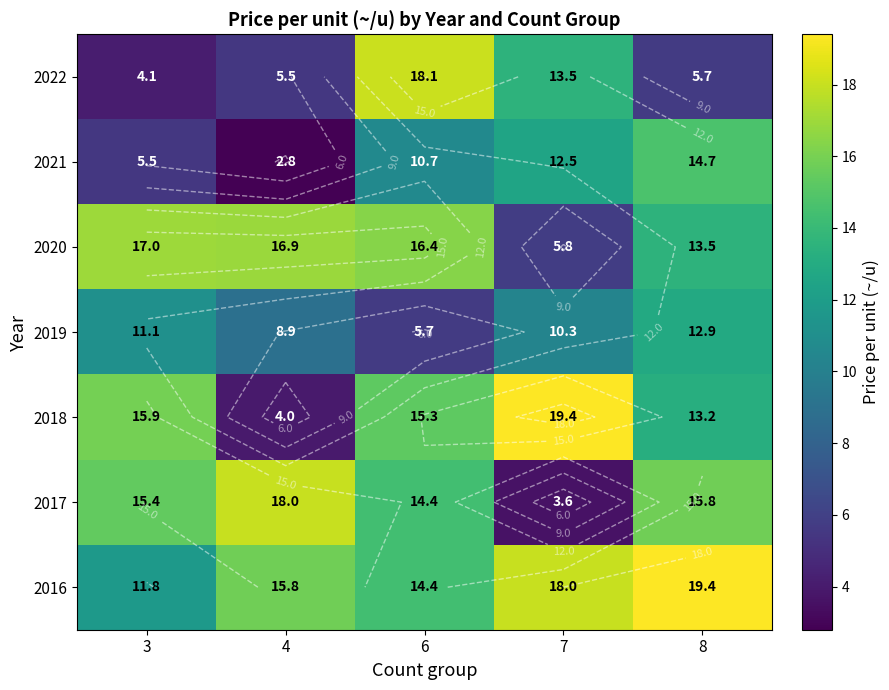

Where does the 2018 series first go above 15?

3